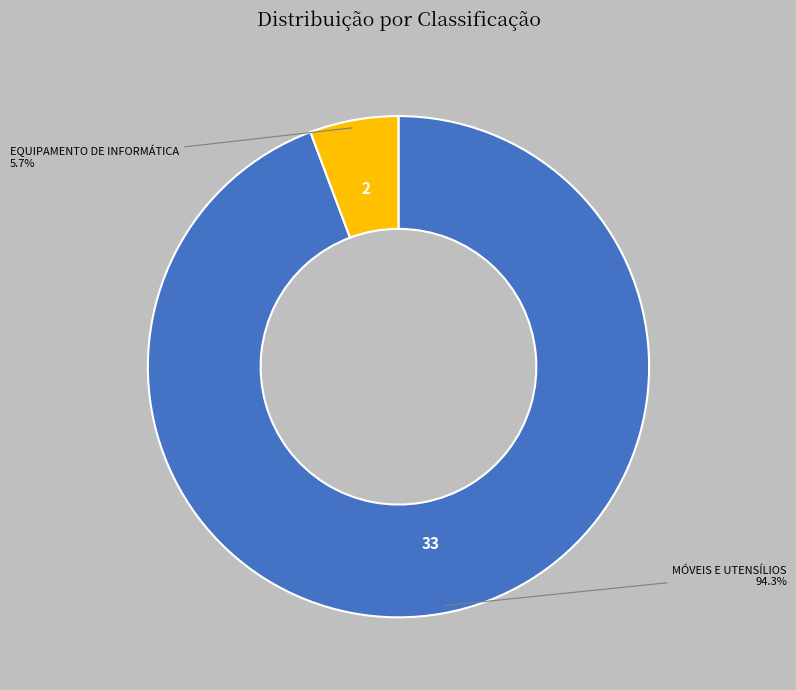

Does any single category account for the majority?

Yes